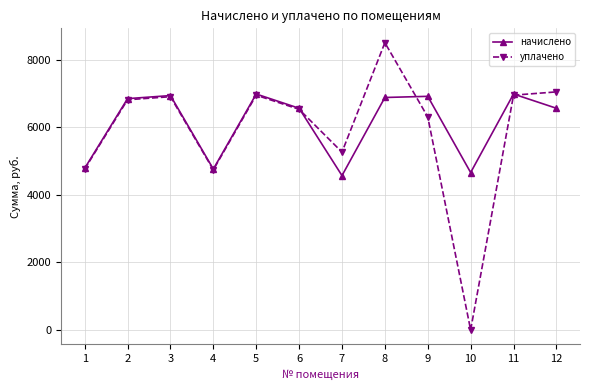

Rank the series by their maximum value, from highest to lowest.

уплачено, начислено